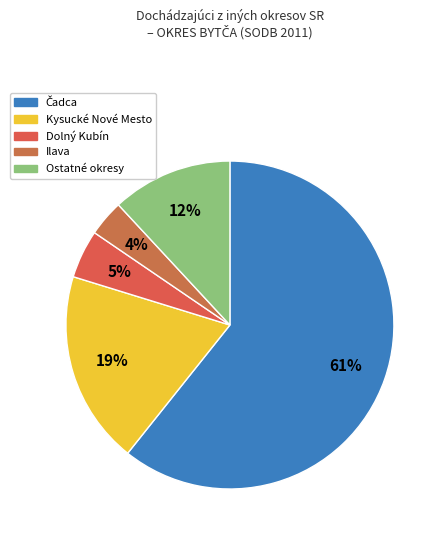

How many segments does this pie chart have?

5